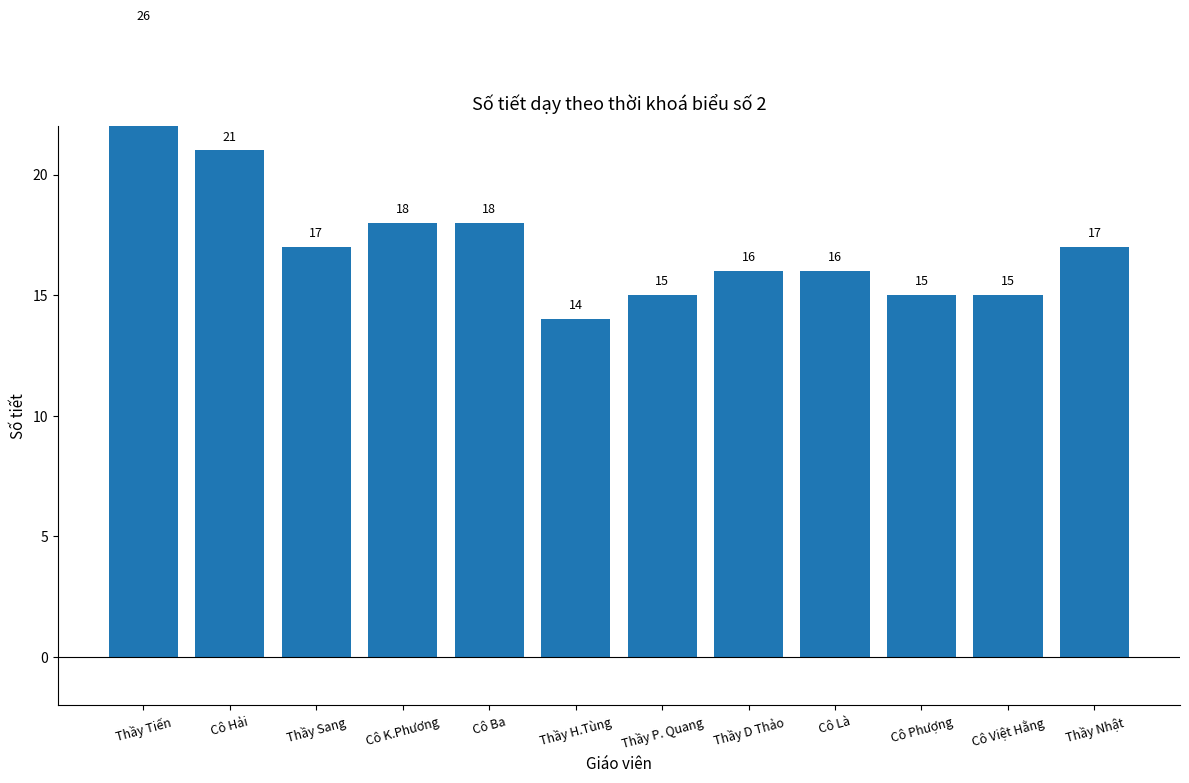

List the labels in order of value, largest first.

Thầy Tiến, Cô Hải, Cô K.Phương, Cô Ba, Thầy Sang, Thầy Nhật, Thầy D Thảo, Cô Là, Thầy P. Quang, Cô Phượng, Cô Việt Hằng, Thầy H.Tùng